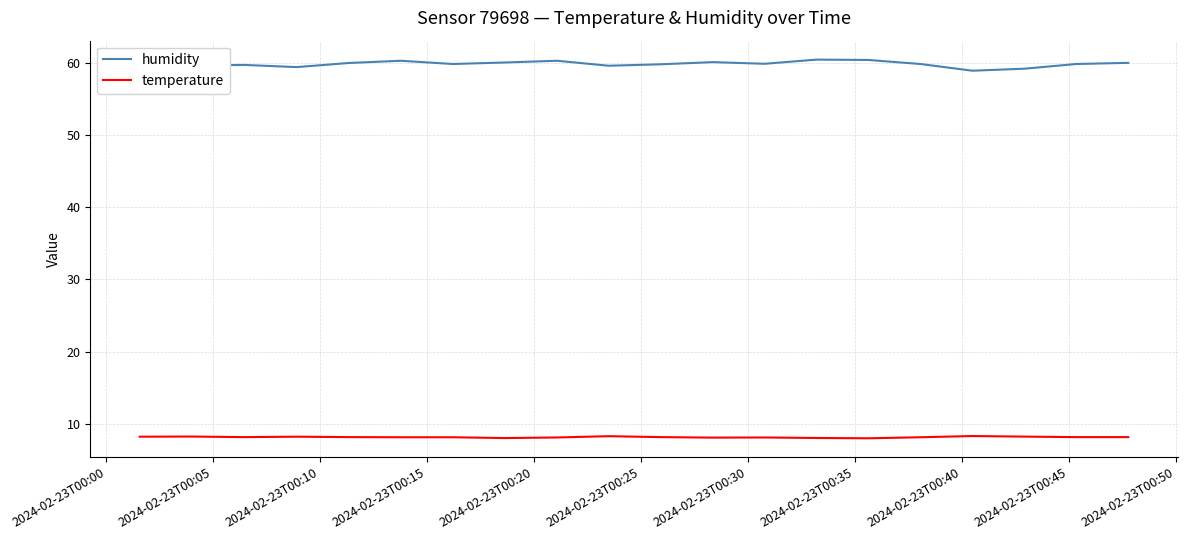

Which series has the largest range (max minus min)?

humidity